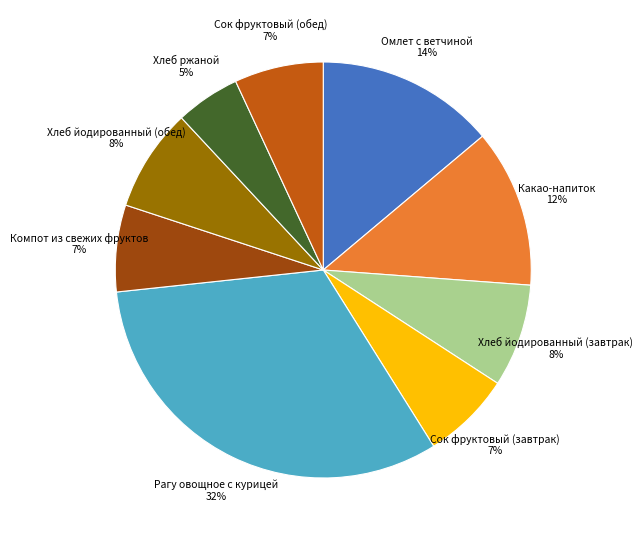

Is it true that Хлеб ржаной is 16% of the pie?

False